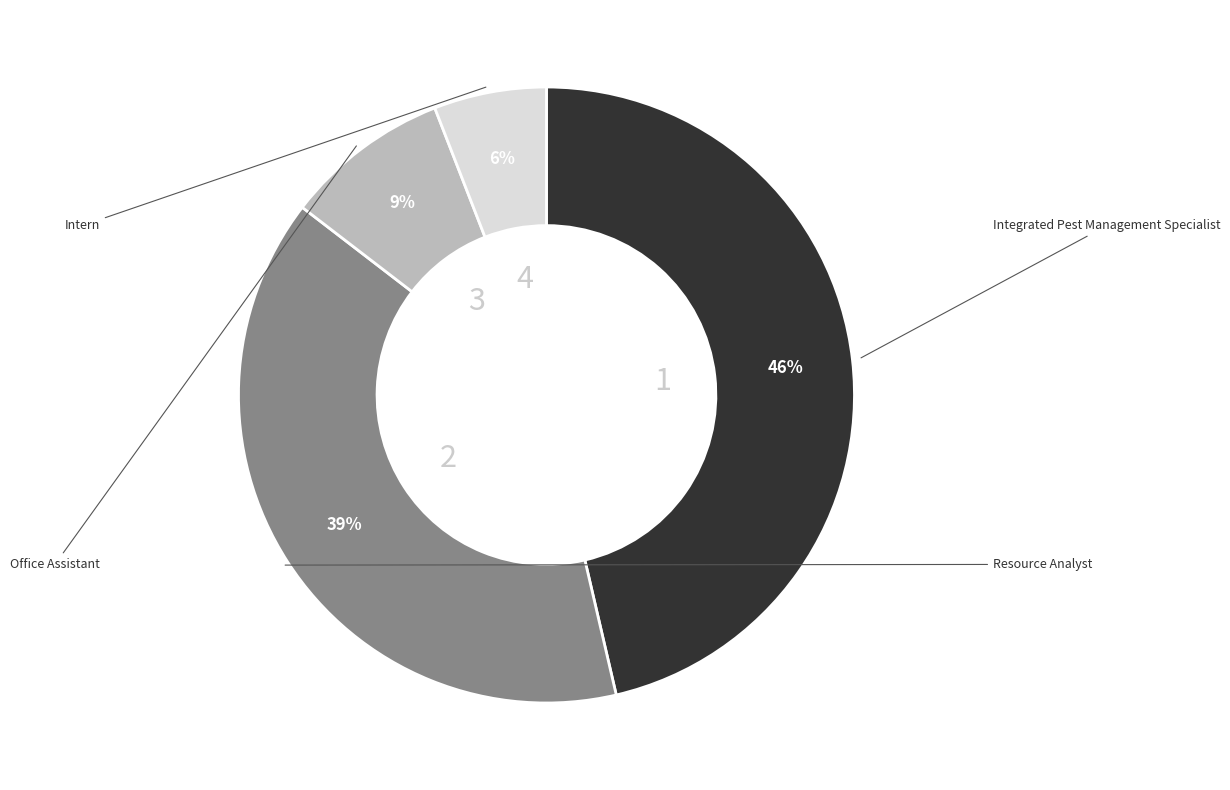

Is there a majority slice in this chart?

No